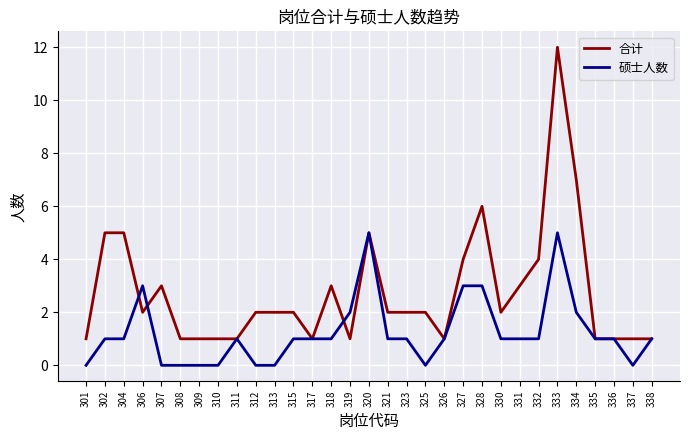

Rank the series by their maximum value, from lowest to highest.

硕士人数, 合计